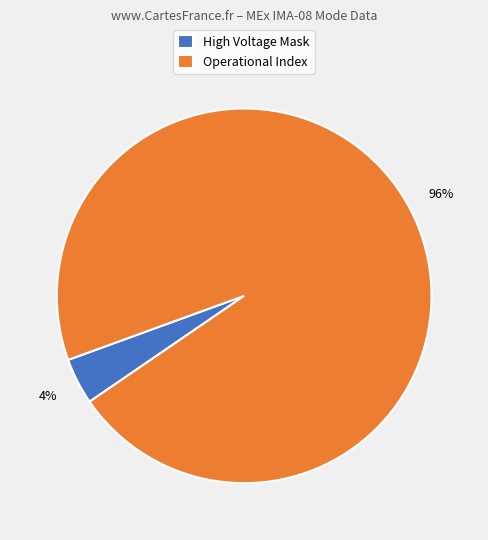

The Operational Index slice represents 96% of the pie. True or false?

True